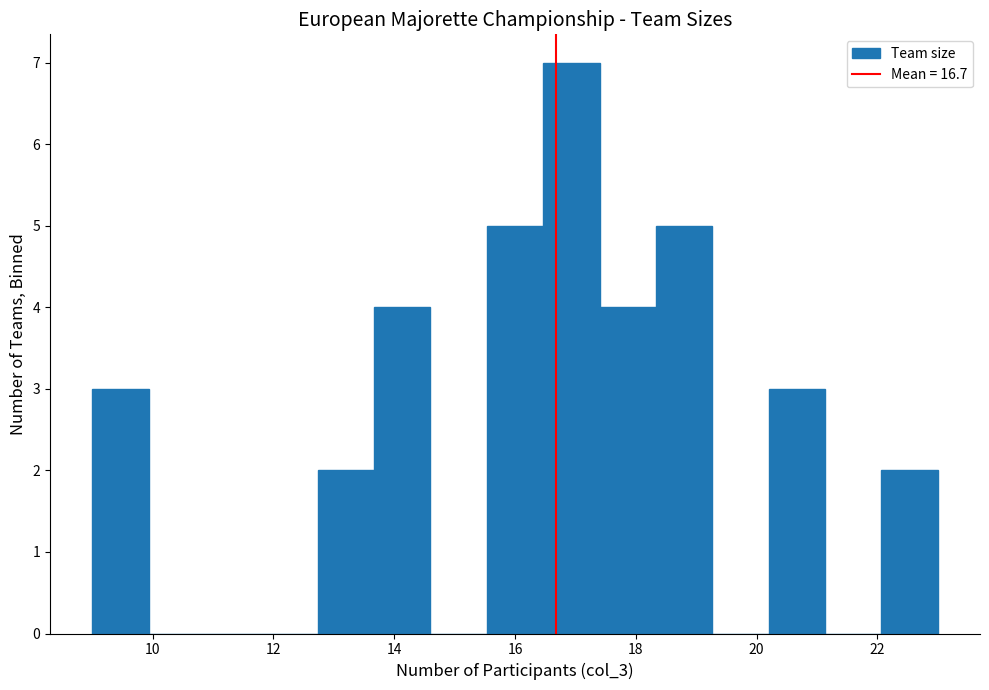

What is the height of the bar covering 20.2 to 21.2 on the x-axis? Neither the bar edges nor the heights are printed on the chart, so give them approximately, as read against the axes.

3